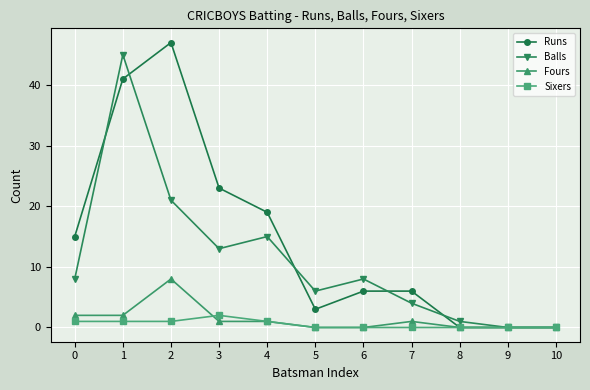

At which category does Balls reach its first local valley?

3